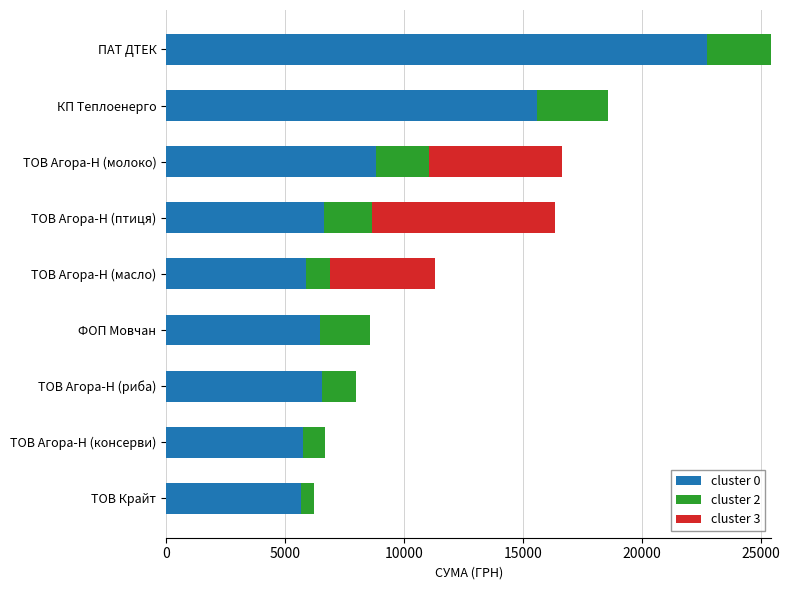

At which category is the sum across all series the highest?

ПАТ ДТЕК